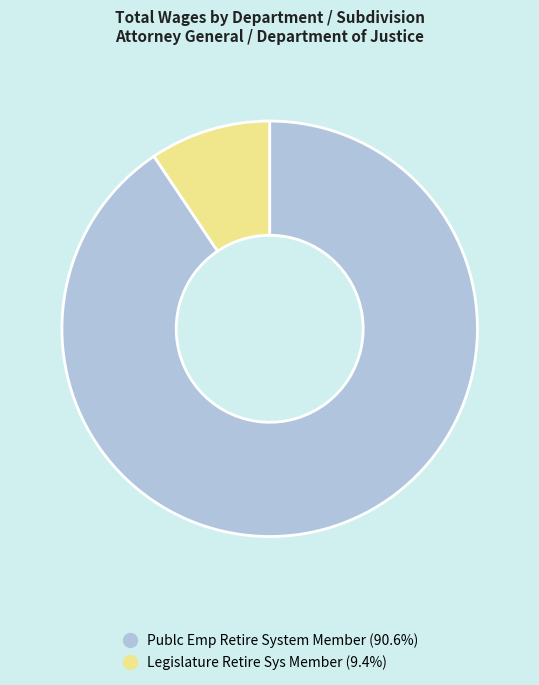

Which has a higher value, Legislature Retire Sys Member or Publc Emp Retire System Member?

Publc Emp Retire System Member